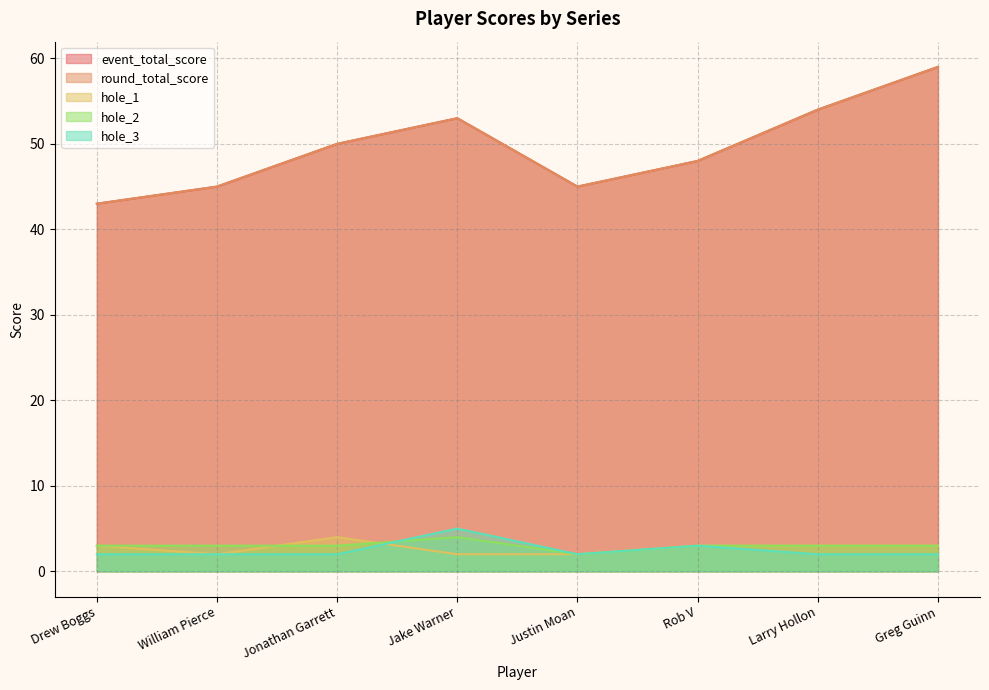

Is it true that round_total_score equals 53 at Jake Warner?

True